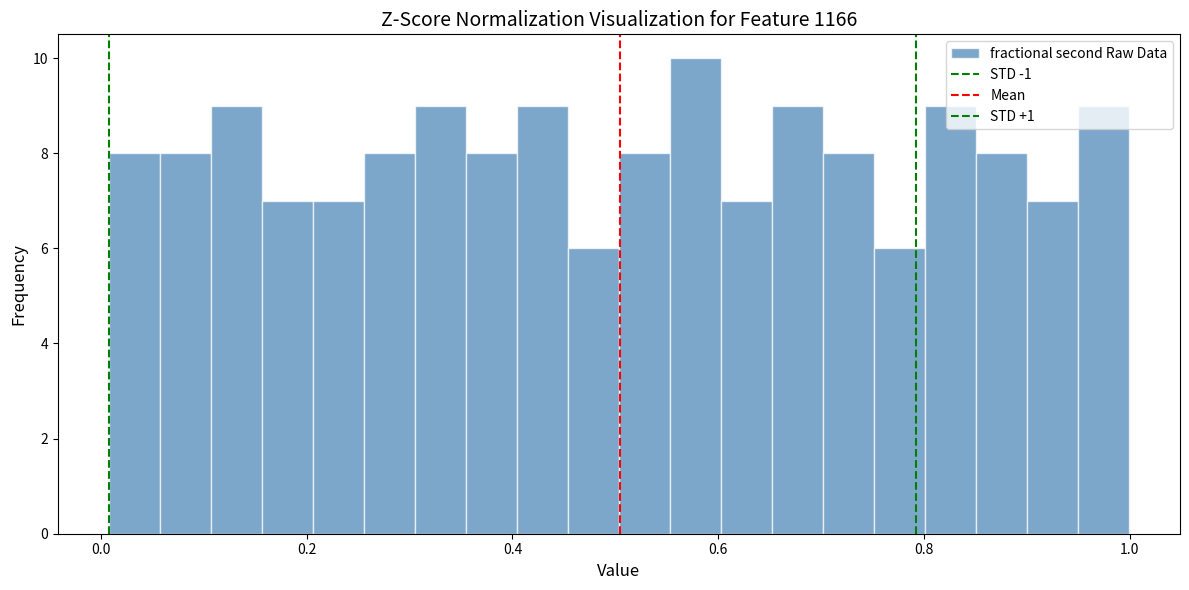

Read against the x-axis, roughly where is the centre of the tallest bar?

0.58